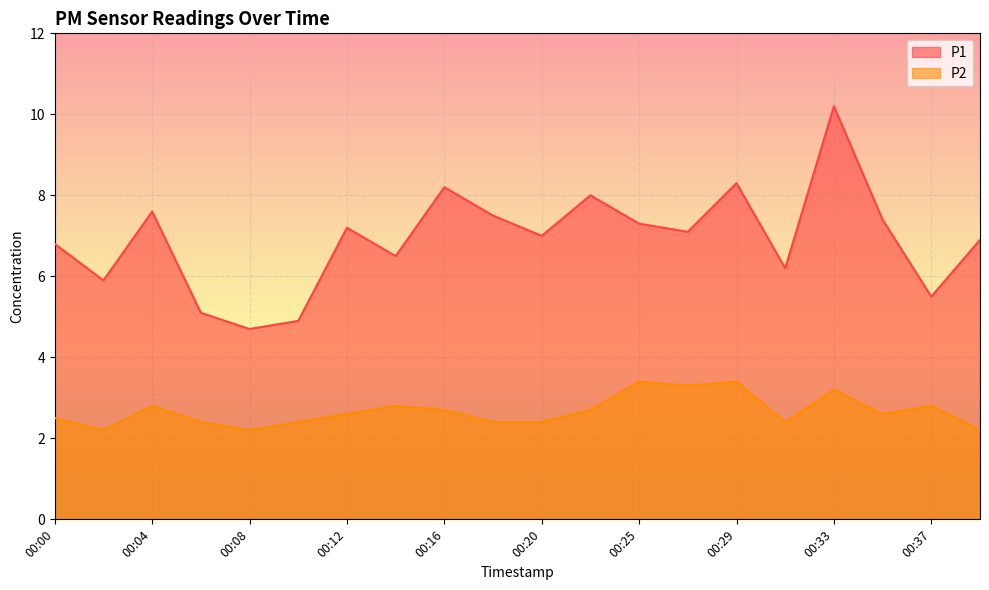

True or false: P2 has a value of 3.3 at 00:27.

True